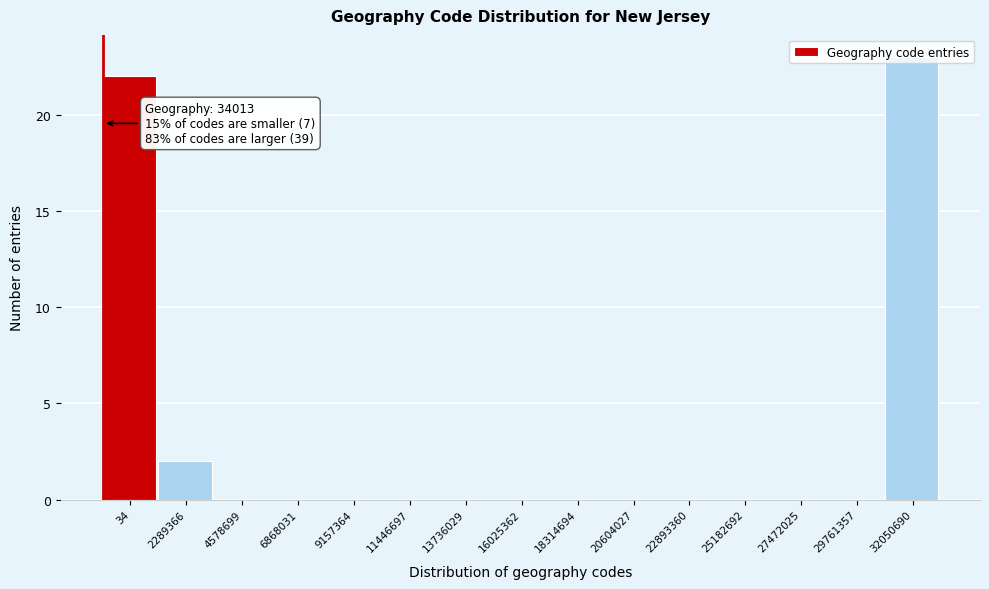

Where is the data nearest to the value 11?

2289366